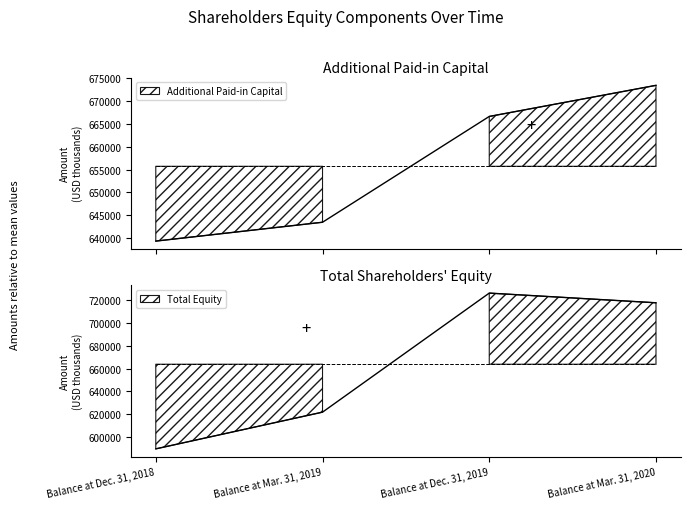

What position from the right is Balance at Mar. 31, 2019?

3